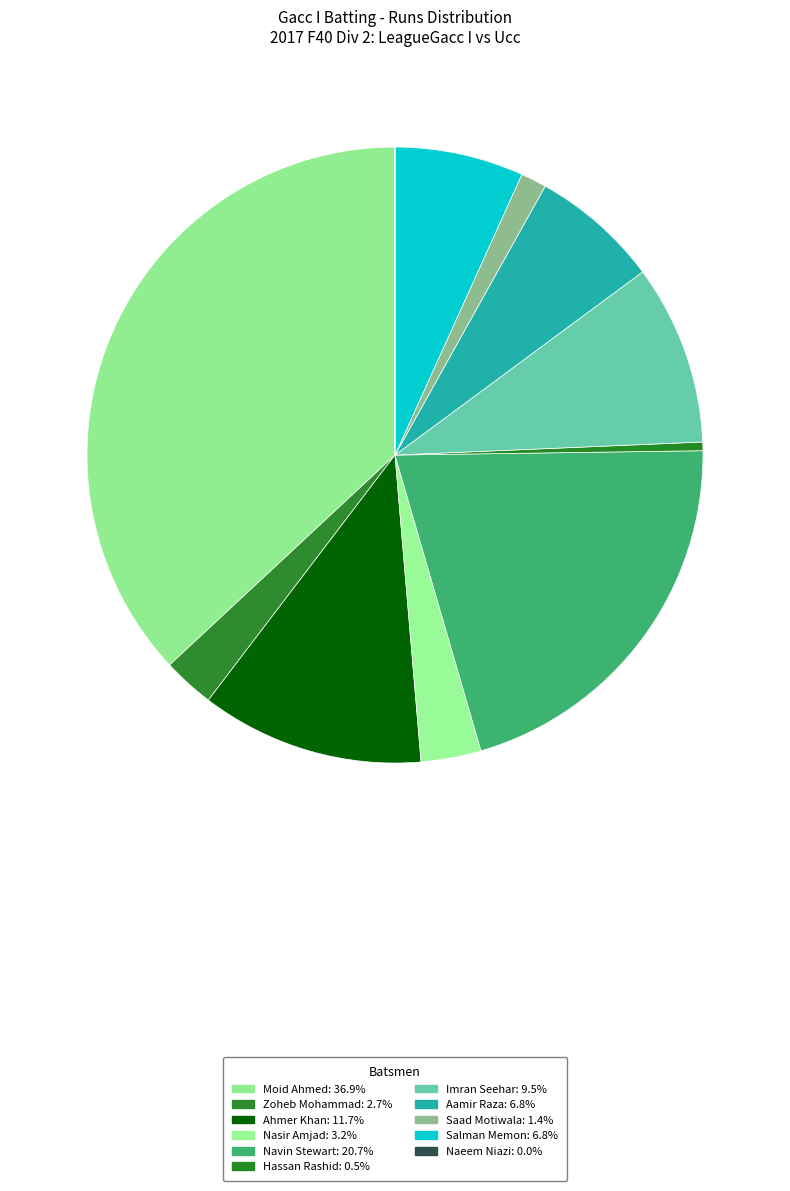

To the nearest percent, what is the average slice percentage?

9%